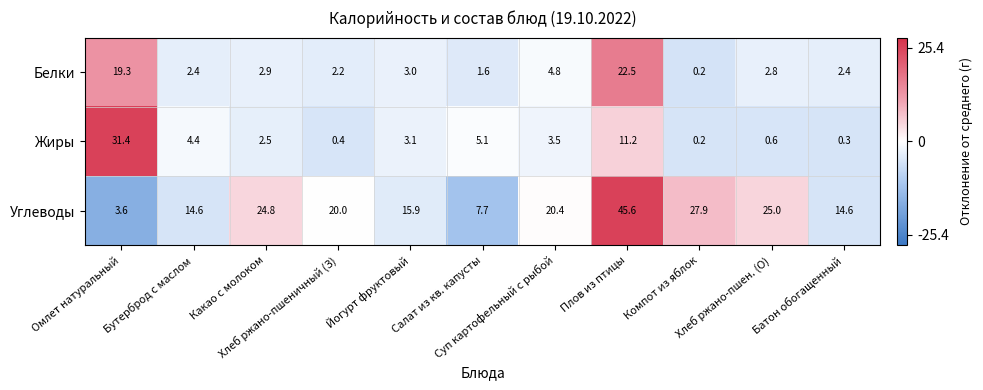

What is the highest value of the Углеводы series?

45.6